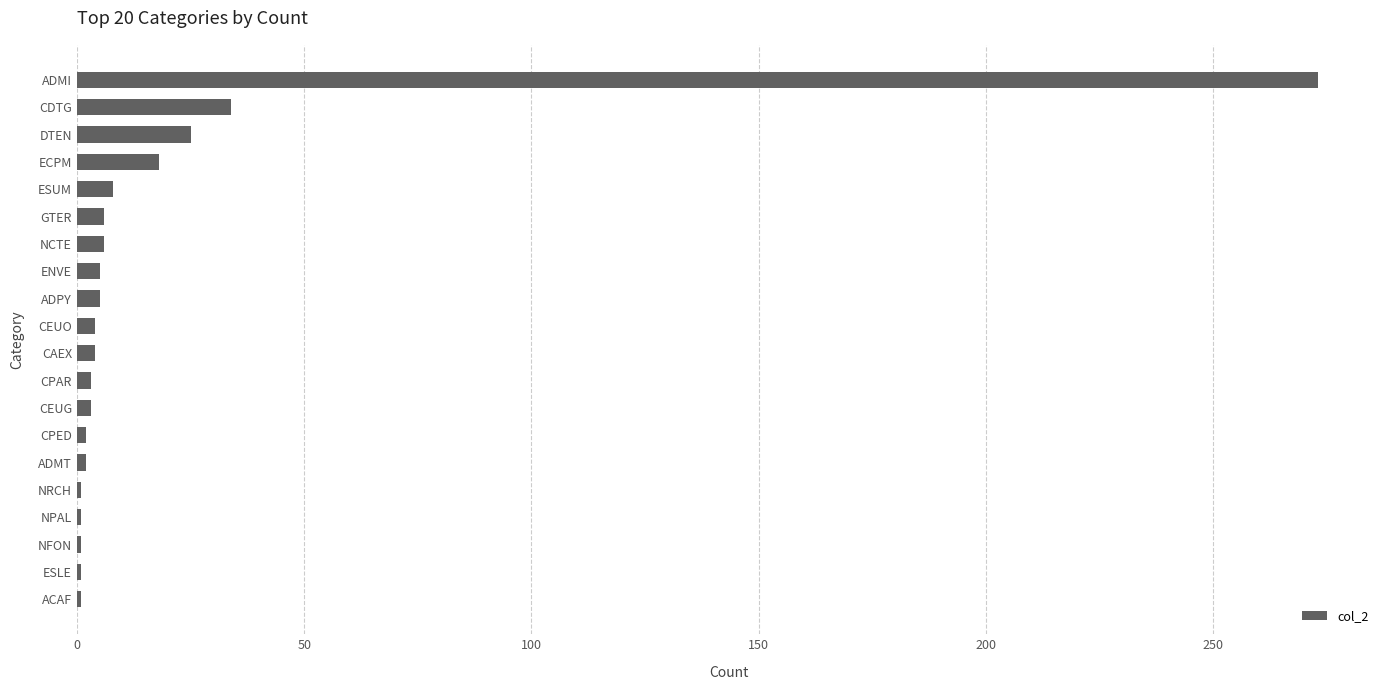

Is it true that the value at ESUM is 8?

True